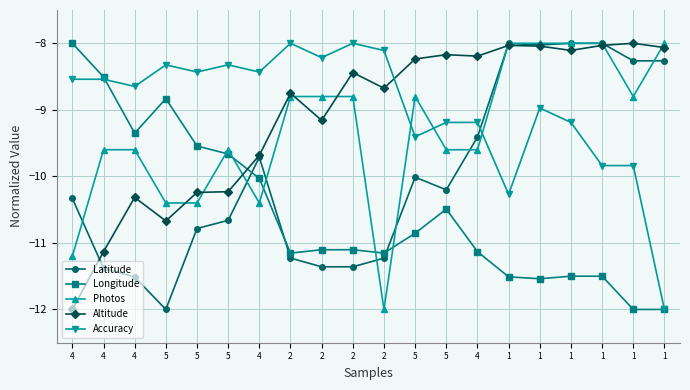

What is the sum of the Altitude values at 4 and 2?

-19.5